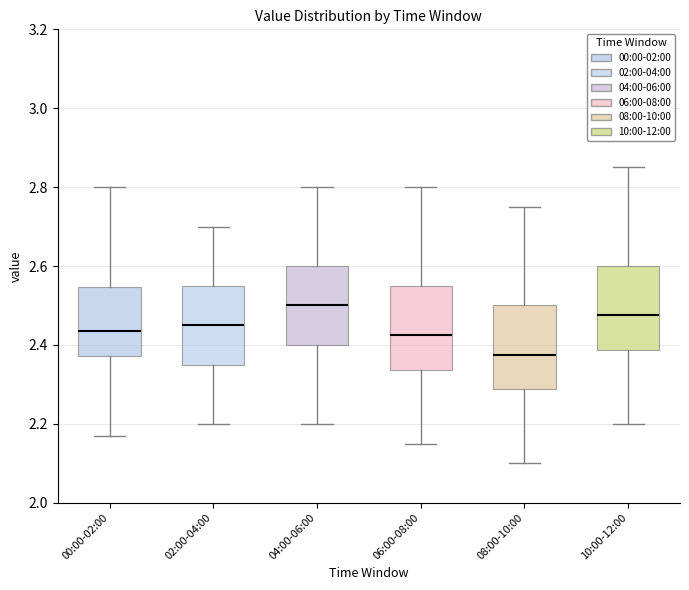

Reading left to right, transcribe this box plot: for each box, give where its median line is, the range the box spans, and where its two whiskers end, as read against the y-axis. The values are not printed on the chart, so give them approximately, as read against the axis.

00:00-02:00: median 2.44, box 2.38 to 2.54, whiskers 2.18 to 2.80
02:00-04:00: median 2.46, box 2.36 to 2.56, whiskers 2.20 to 2.70
04:00-06:00: median 2.50, box 2.40 to 2.60, whiskers 2.20 to 2.80
06:00-08:00: median 2.42, box 2.34 to 2.56, whiskers 2.16 to 2.80
08:00-10:00: median 2.38, box 2.28 to 2.50, whiskers 2.10 to 2.76
10:00-12:00: median 2.48, box 2.38 to 2.60, whiskers 2.20 to 2.86